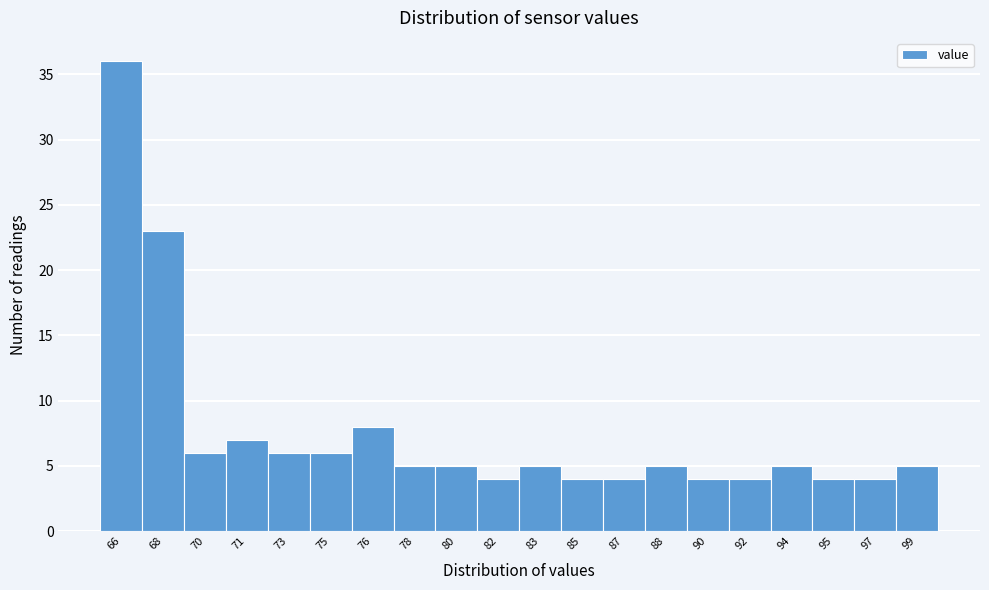

Reading right to left, extract all data points from this chart.

5	4	4	5	4	4	5	4	4	5	4	5	5	8	6	6	7	6	23	36